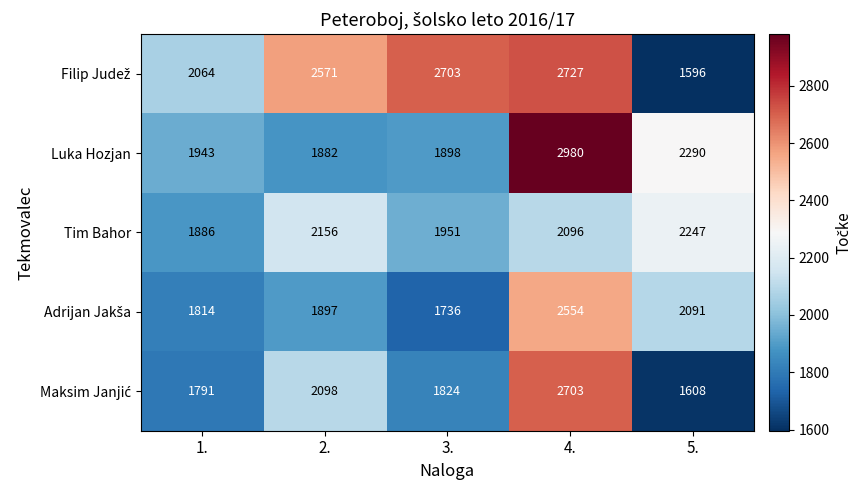

What is the sum of the Tim Bahor values at 5. and 4.?

4343